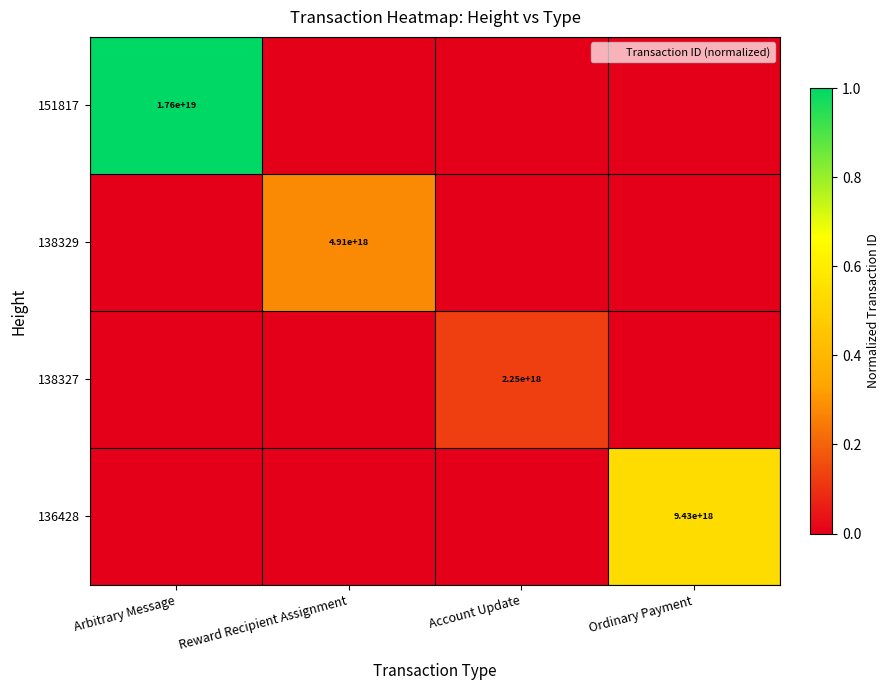

List the series in order of their peak value, lowest first.

138327, 138329, 136428, 151817